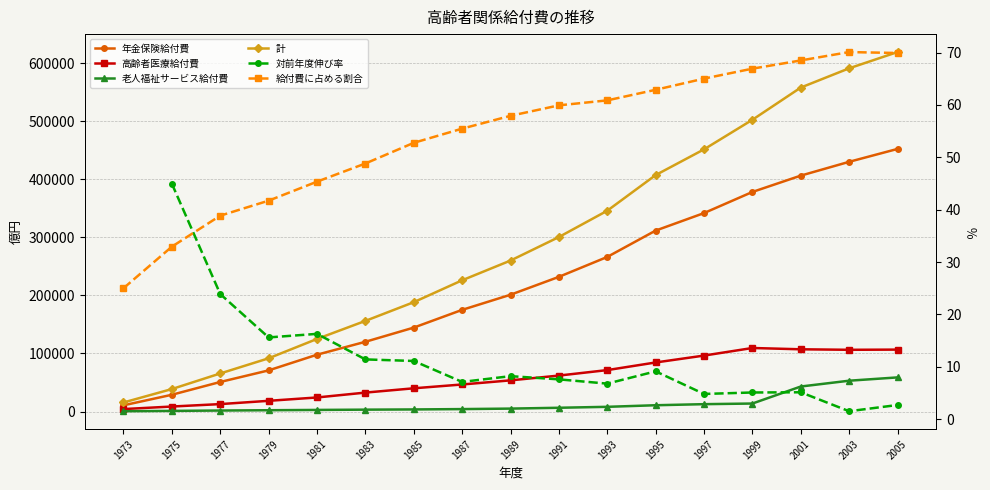

Is the value of 年金保険給付費 at 1981 greater than the value of 高齢者医療給付費 at 1995?

Yes